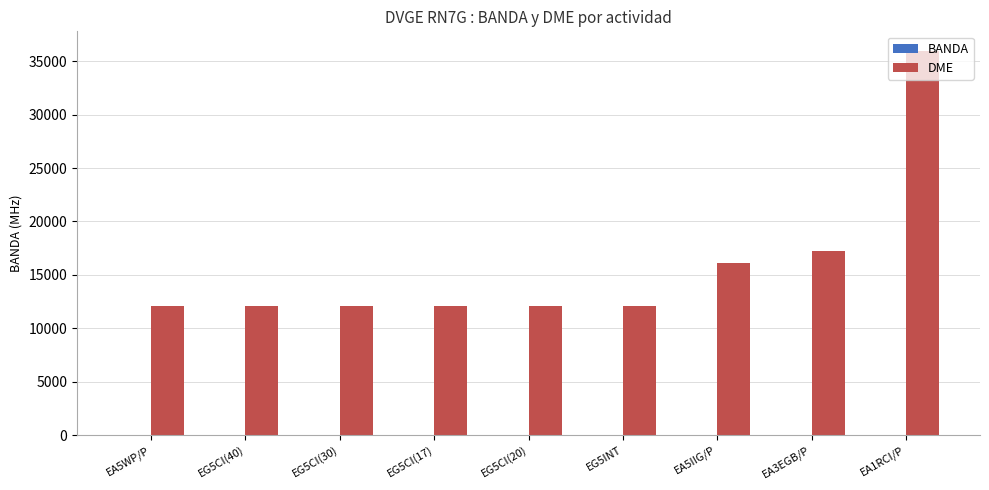

The value of DME at EA3EGB/P is 17206. True or false?

True